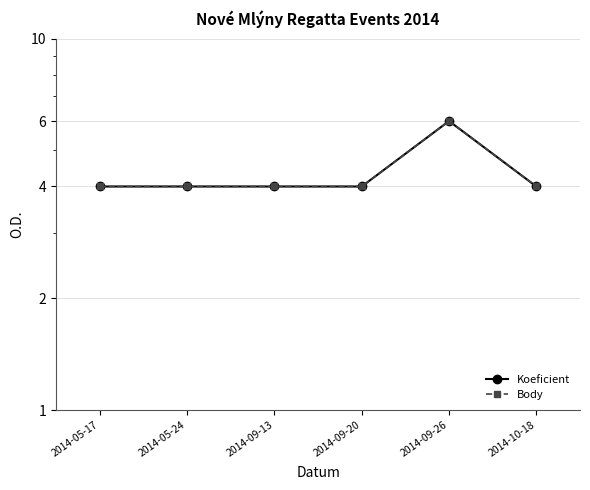

Which series changed the most between 2014-09-13 and 2014-10-18?

Koeficient